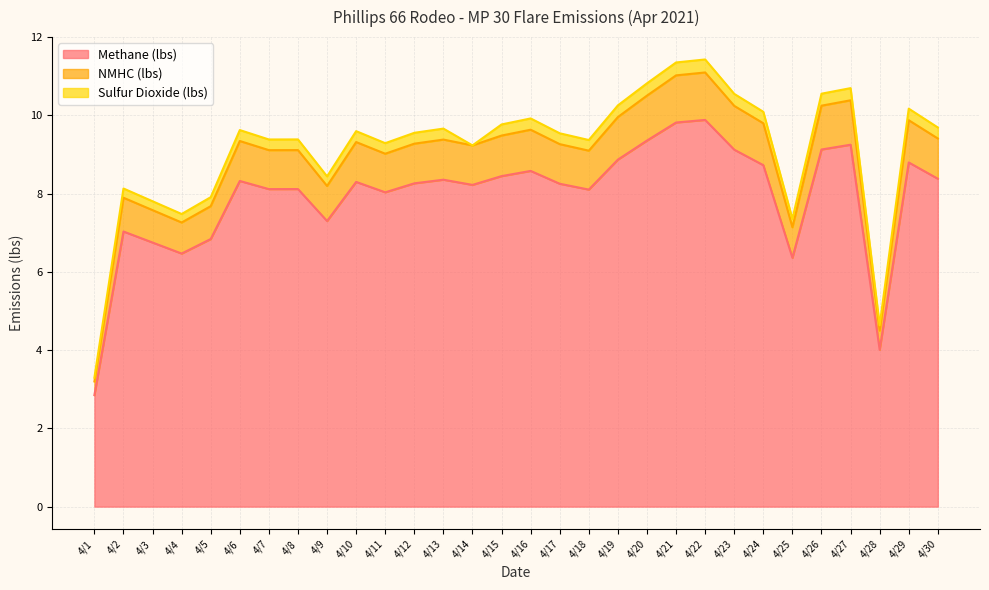

What is the maximum value for Methane (lbs)?

9.9